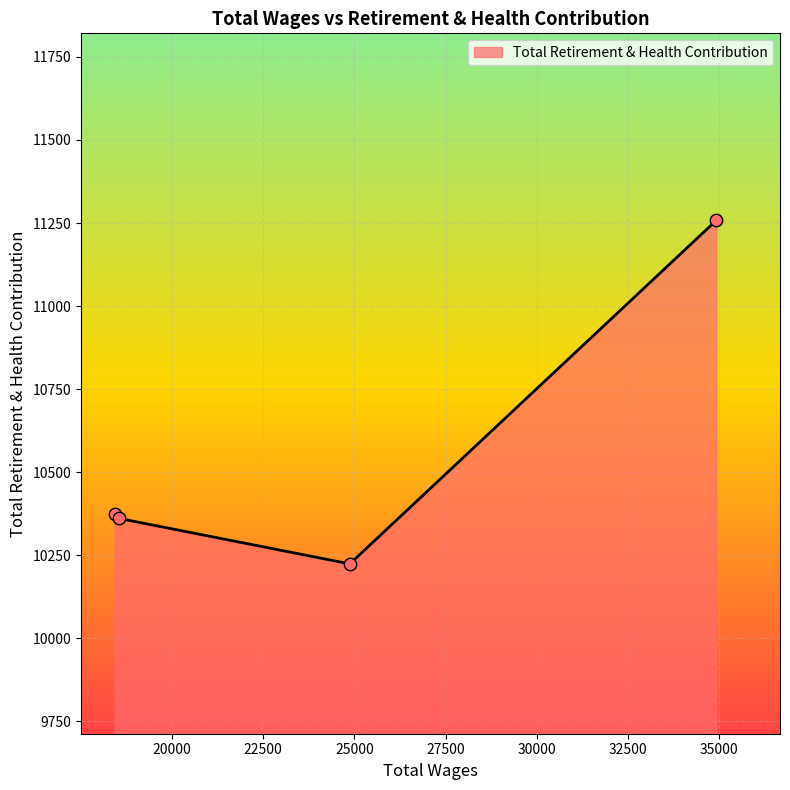

What is the sum of all values?

42216